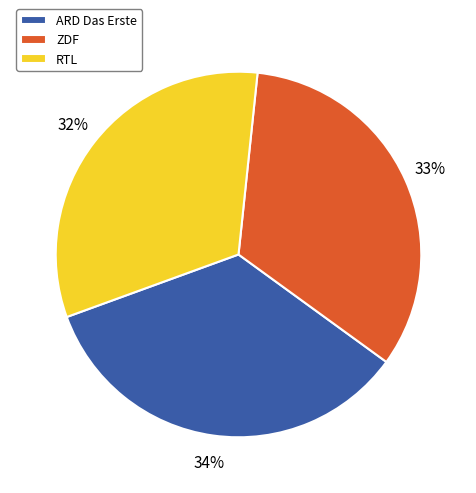

To the nearest percent, what portion does RTL represent?

32%